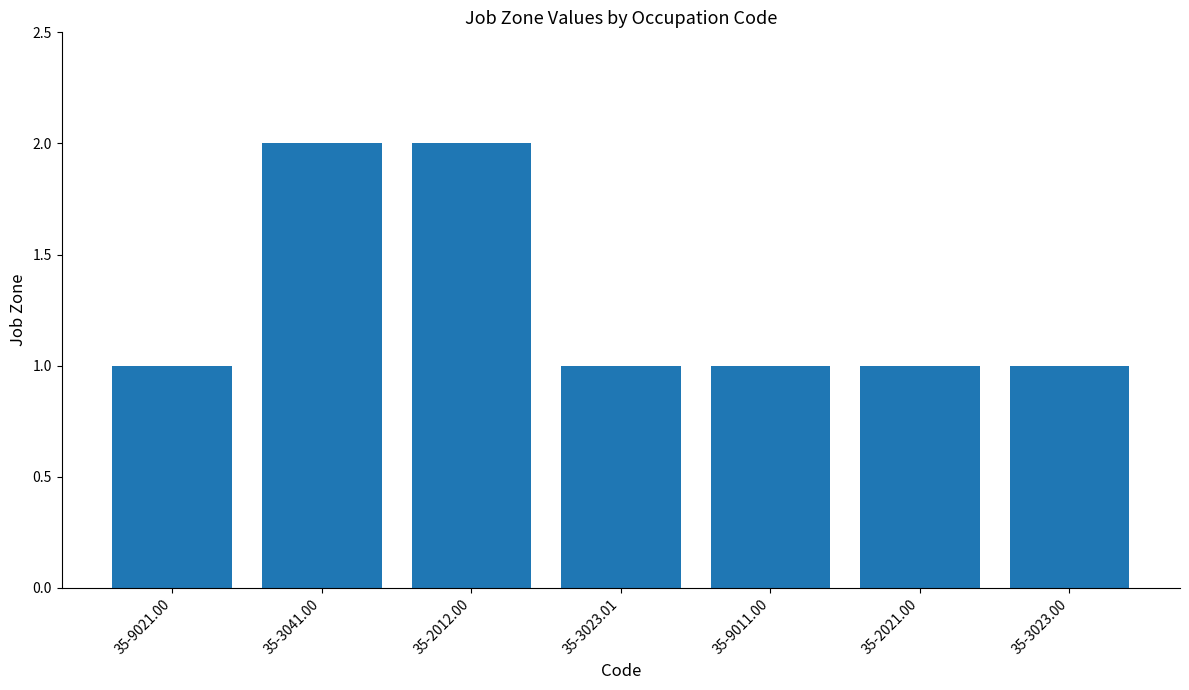

What is the difference between the values at 35-9021.00 and 35-3041.00?

1